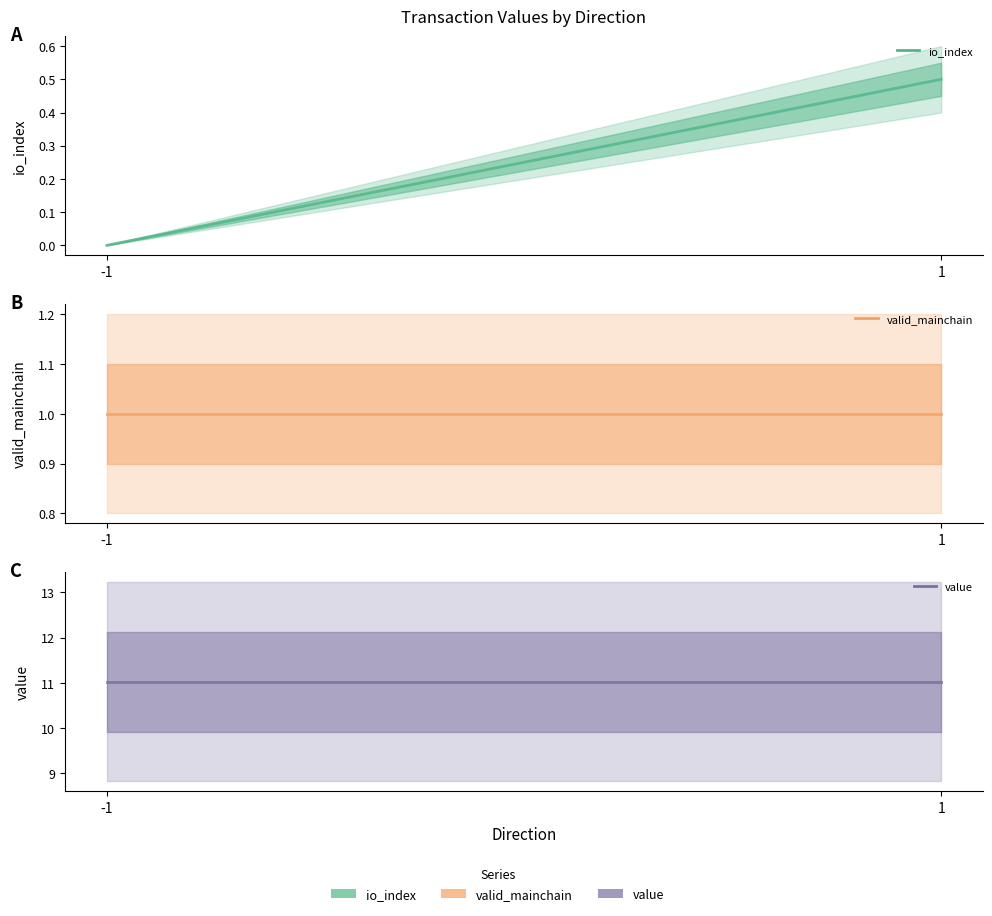

At how many categories does at least one series exceed 2?

2